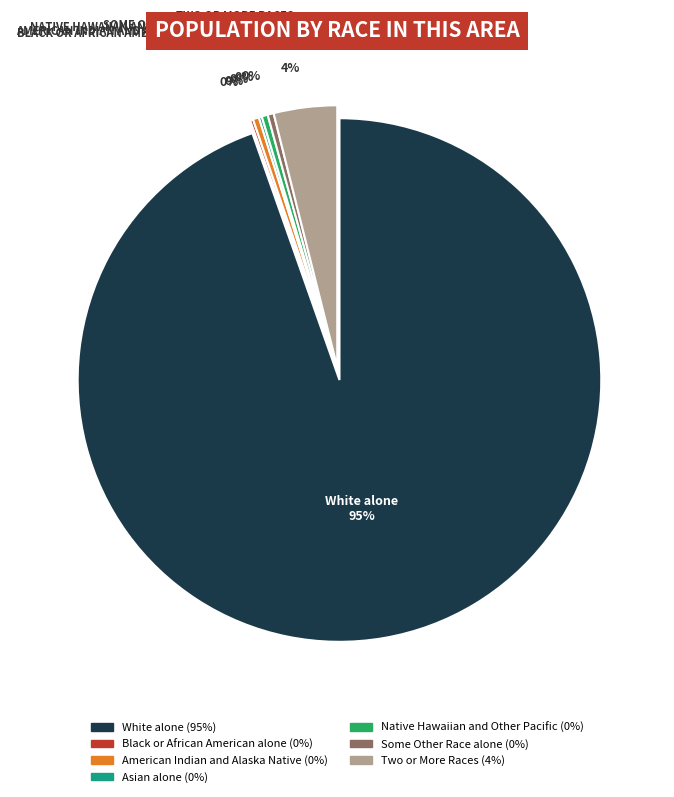

To the nearest percent, what percentage of the pie is Two or More Races?

4%